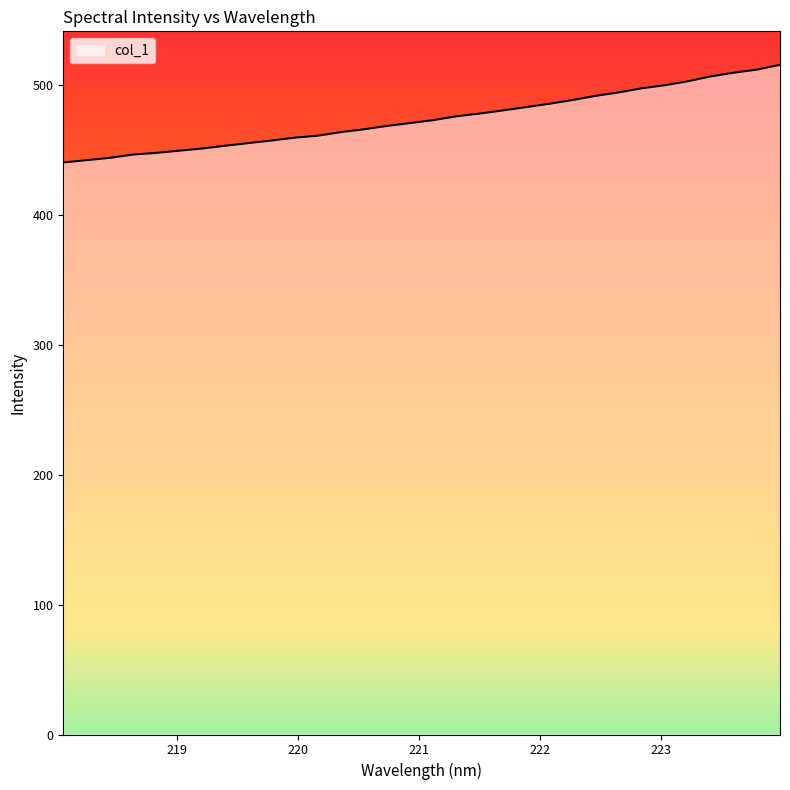

How many lines are shown in the chart?

1